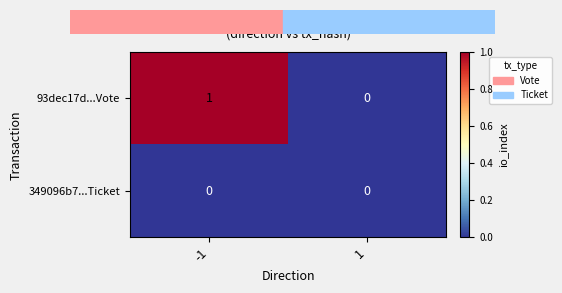

Rank the series by their maximum value, from lowest to highest.

349096b7...Ticket, 93dec17d...Vote